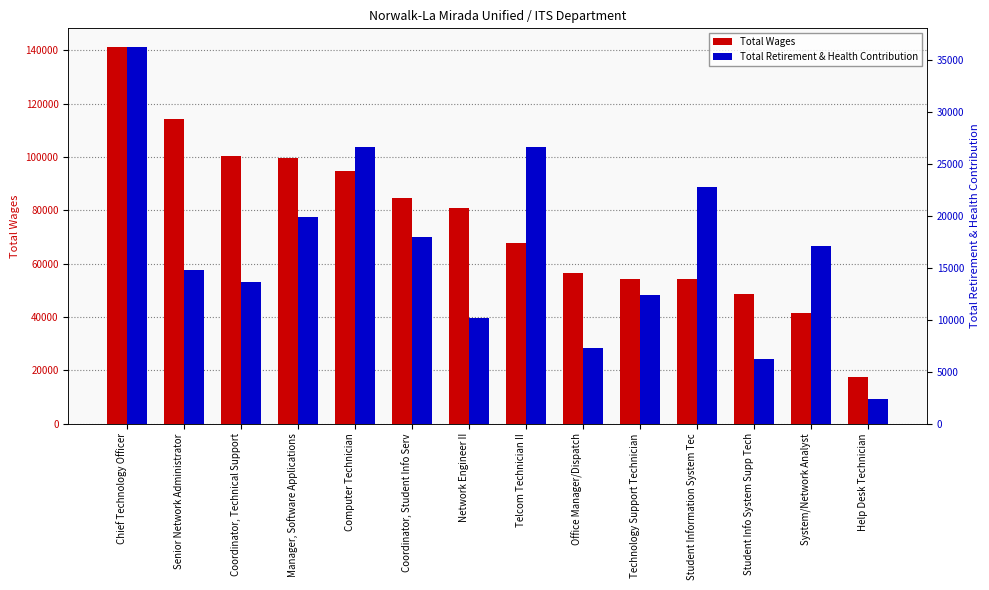

What are all the series names shown in the legend?

Total Wages, Total Retirement & Health Contribution